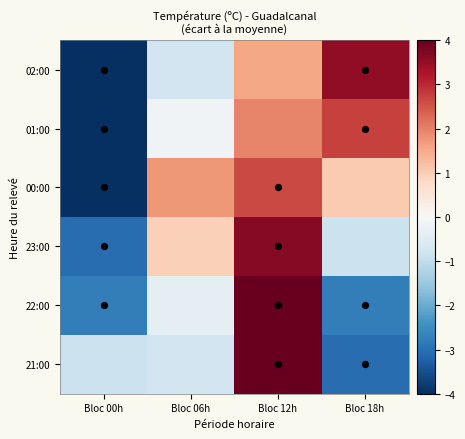

Reading left to right, what are all the values shown in this chart?

02:00: Bloc 00h=-5.1	Bloc 06h=-0.8	Bloc 12h=1.5	Bloc 18h=3.5
01:00: Bloc 00h=-4.9	Bloc 06h=-0.2	Bloc 12h=1.9	Bloc 18h=2.7
00:00: Bloc 00h=-4.2	Bloc 06h=1.7	Bloc 12h=2.6	Bloc 18h=1.0
23:00: Bloc 00h=-3.1	Bloc 06h=0.9	Bloc 12h=3.6	Bloc 18h=-0.9
22:00: Bloc 00h=-2.8	Bloc 06h=-0.4	Bloc 12h=4.7	Bloc 18h=-2.8
21:00: Bloc 00h=-0.9	Bloc 06h=-0.8	Bloc 12h=4.8	Bloc 18h=-3.1